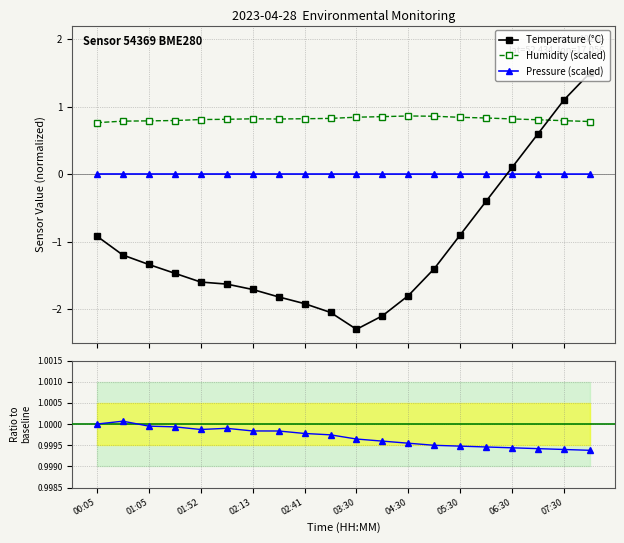

How many intersections are there between Pressure (scaled) and Temperature (°C)?

1